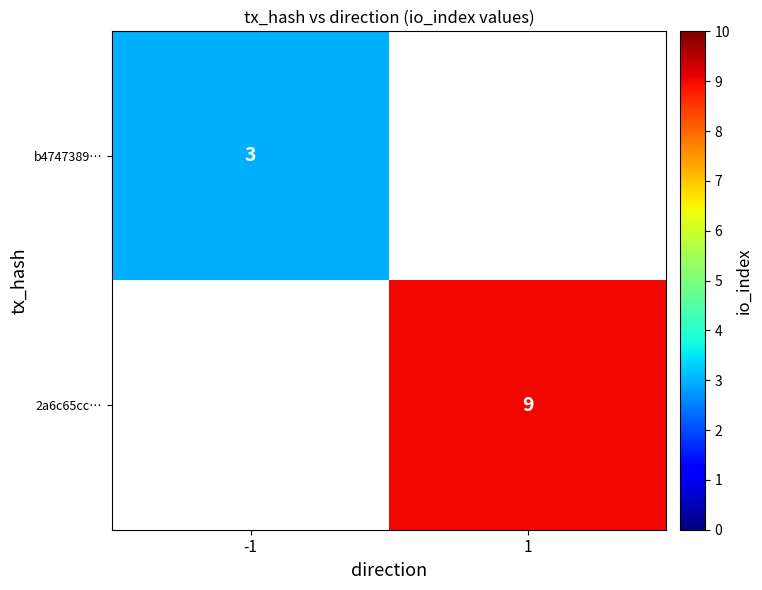

True or false: 2a6c65cc… has a value of 15 at 1.

False